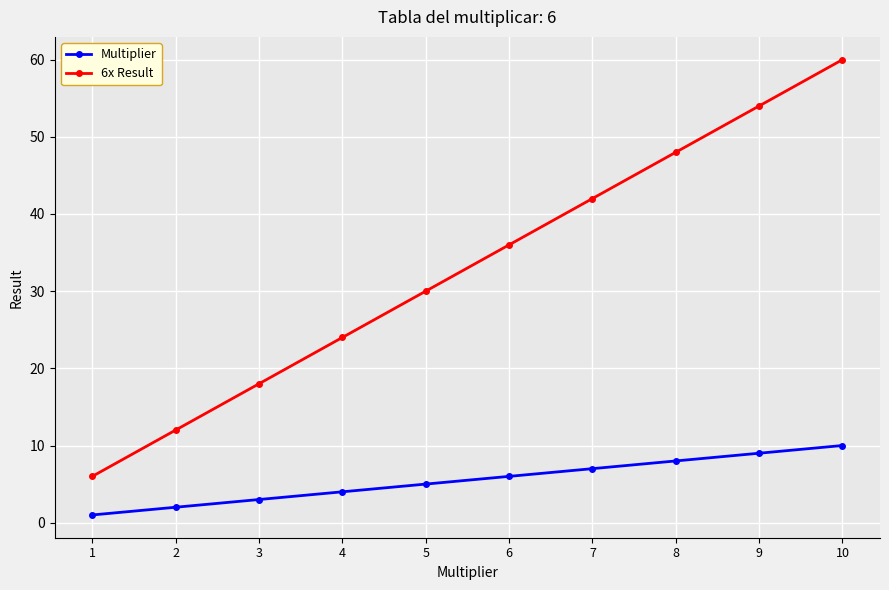

How many data points in Multiplier are less than 6?

5